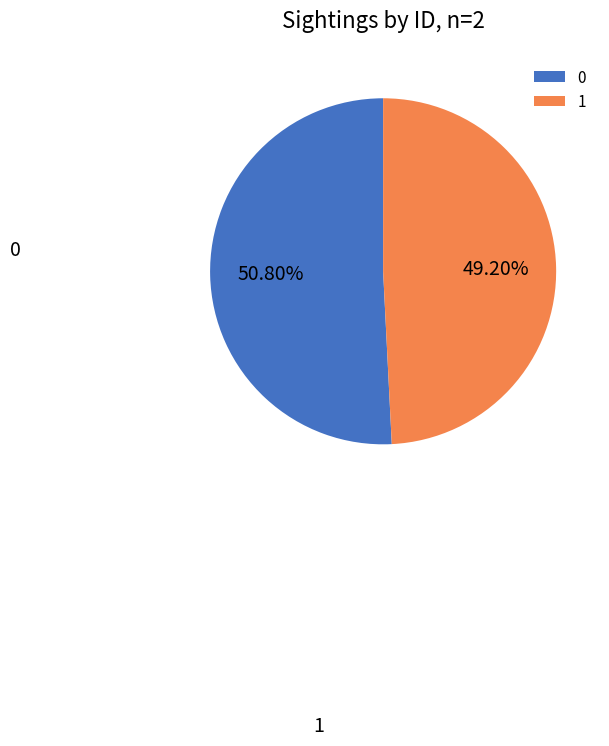

What is the total percentage of 0 and 1?

100.0%